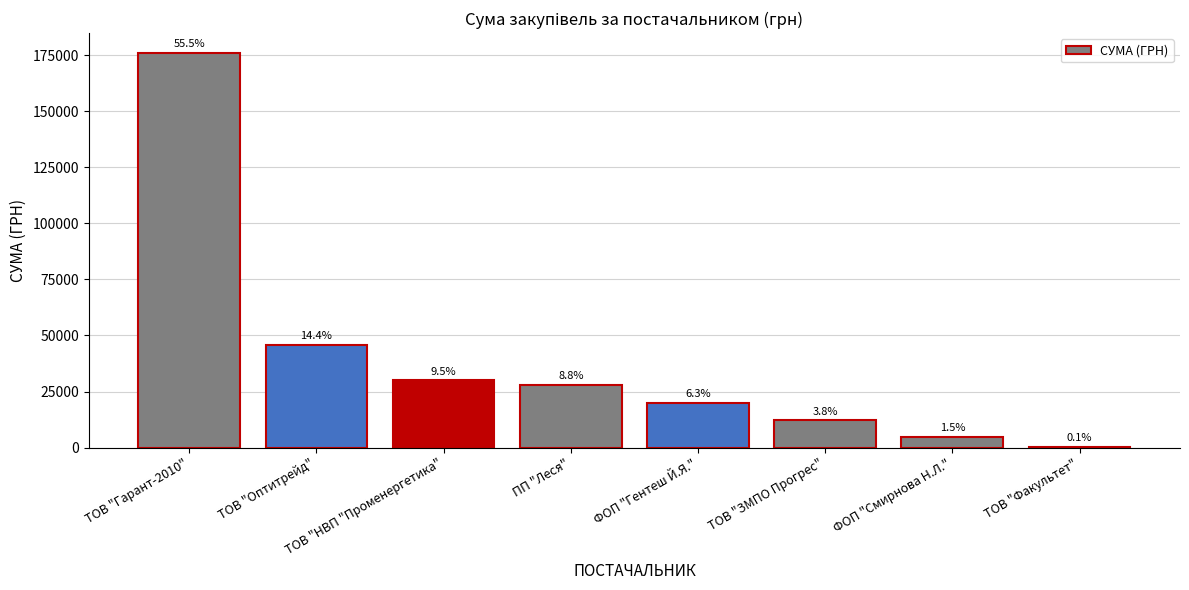

How many values are below 27878?

4